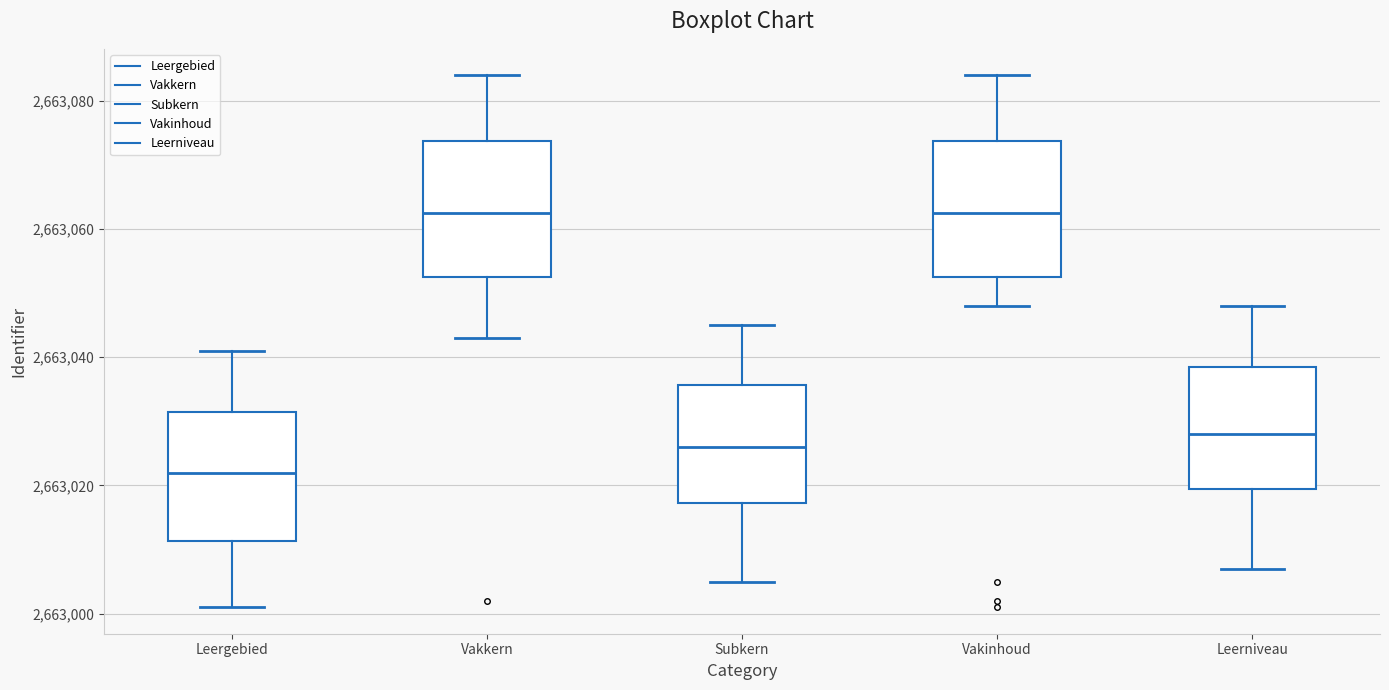

Reading left to right, transcribe this box plot: for each box, give where its median line is, the range the box spans, and where its two whiskers end, as read against the y-axis. The values are not printed on the chart, so give them approximately, as read against the axis.

Leergebied: median 2663022, box 2663012 to 2663032, whiskers 2663002 to 2663042
Vakkern: median 2663062, box 2663052 to 2663074, whiskers 2663044 to 2663084
Subkern: median 2663026, box 2663018 to 2663036, whiskers 2663006 to 2663046
Vakinhoud: median 2663062, box 2663052 to 2663074, whiskers 2663048 to 2663084
Leerniveau: median 2663028, box 2663020 to 2663038, whiskers 2663008 to 2663048